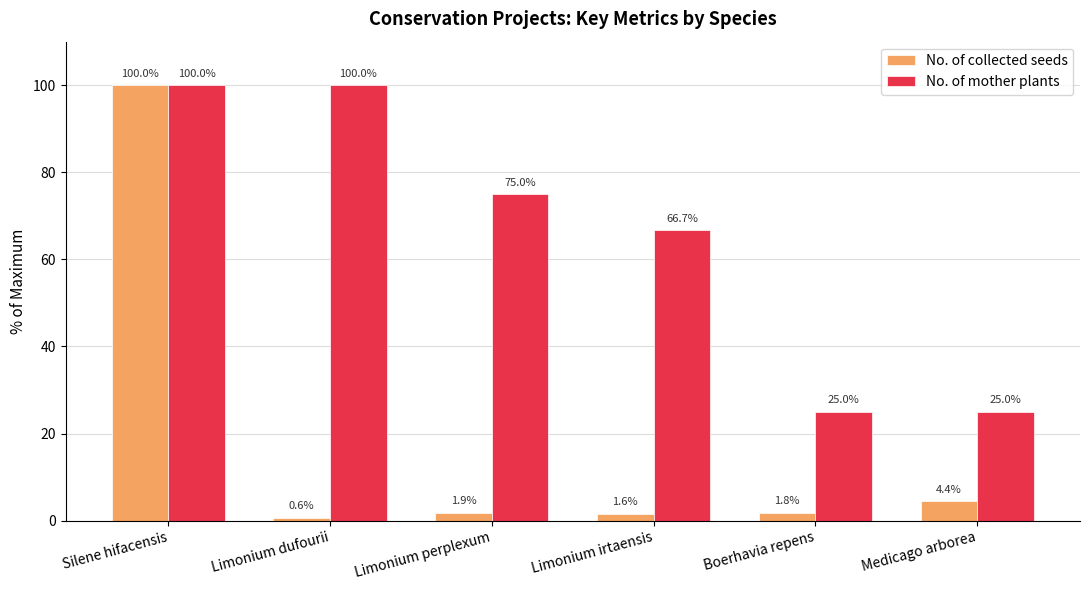

Which series changed the most between Limonium perplexum and Medicago arborea?

No. of mother plants